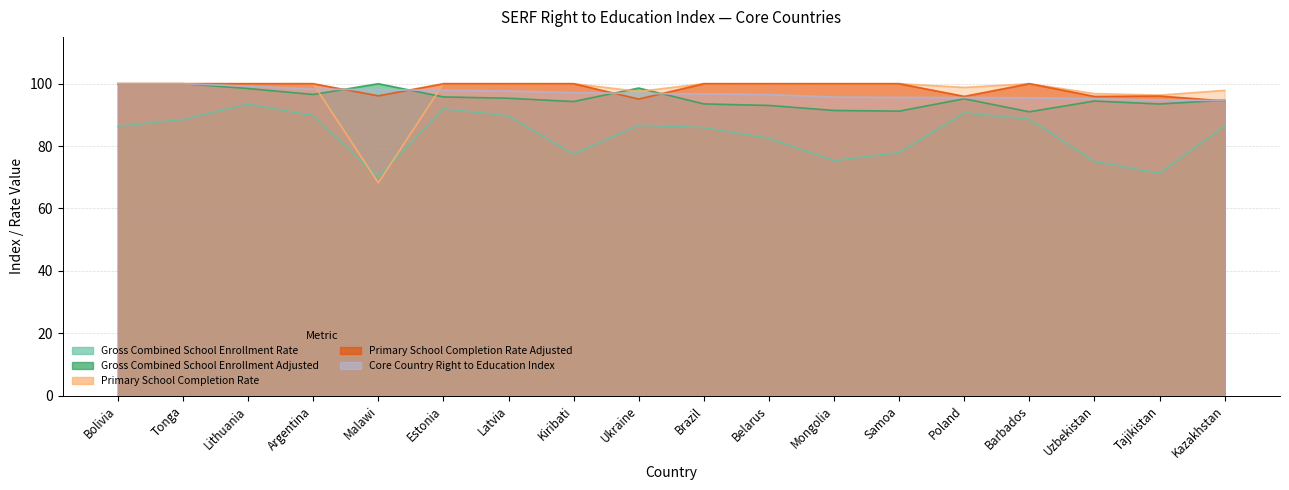

Between Malawi and Brazil, which is larger?

Brazil